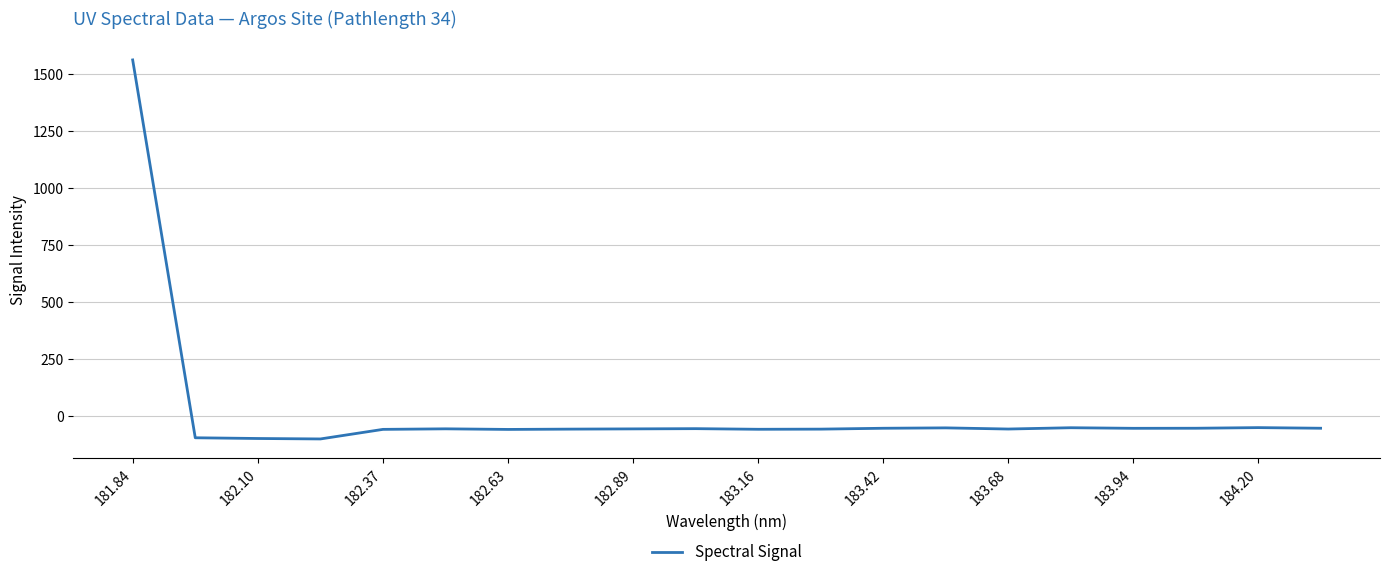

How many positive values are there?

1